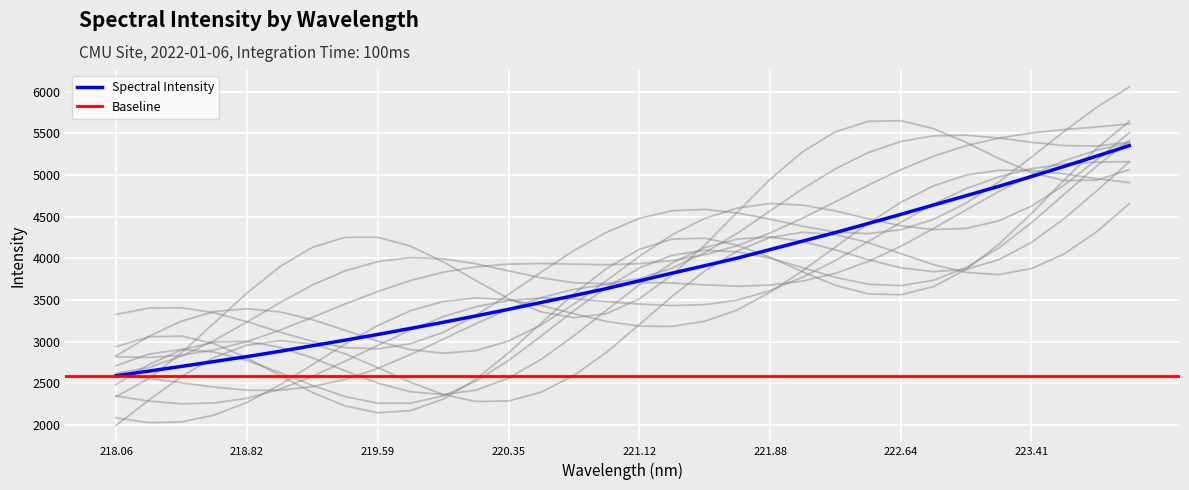

Is it true that the value at 221.6902 is 7190.3?

False